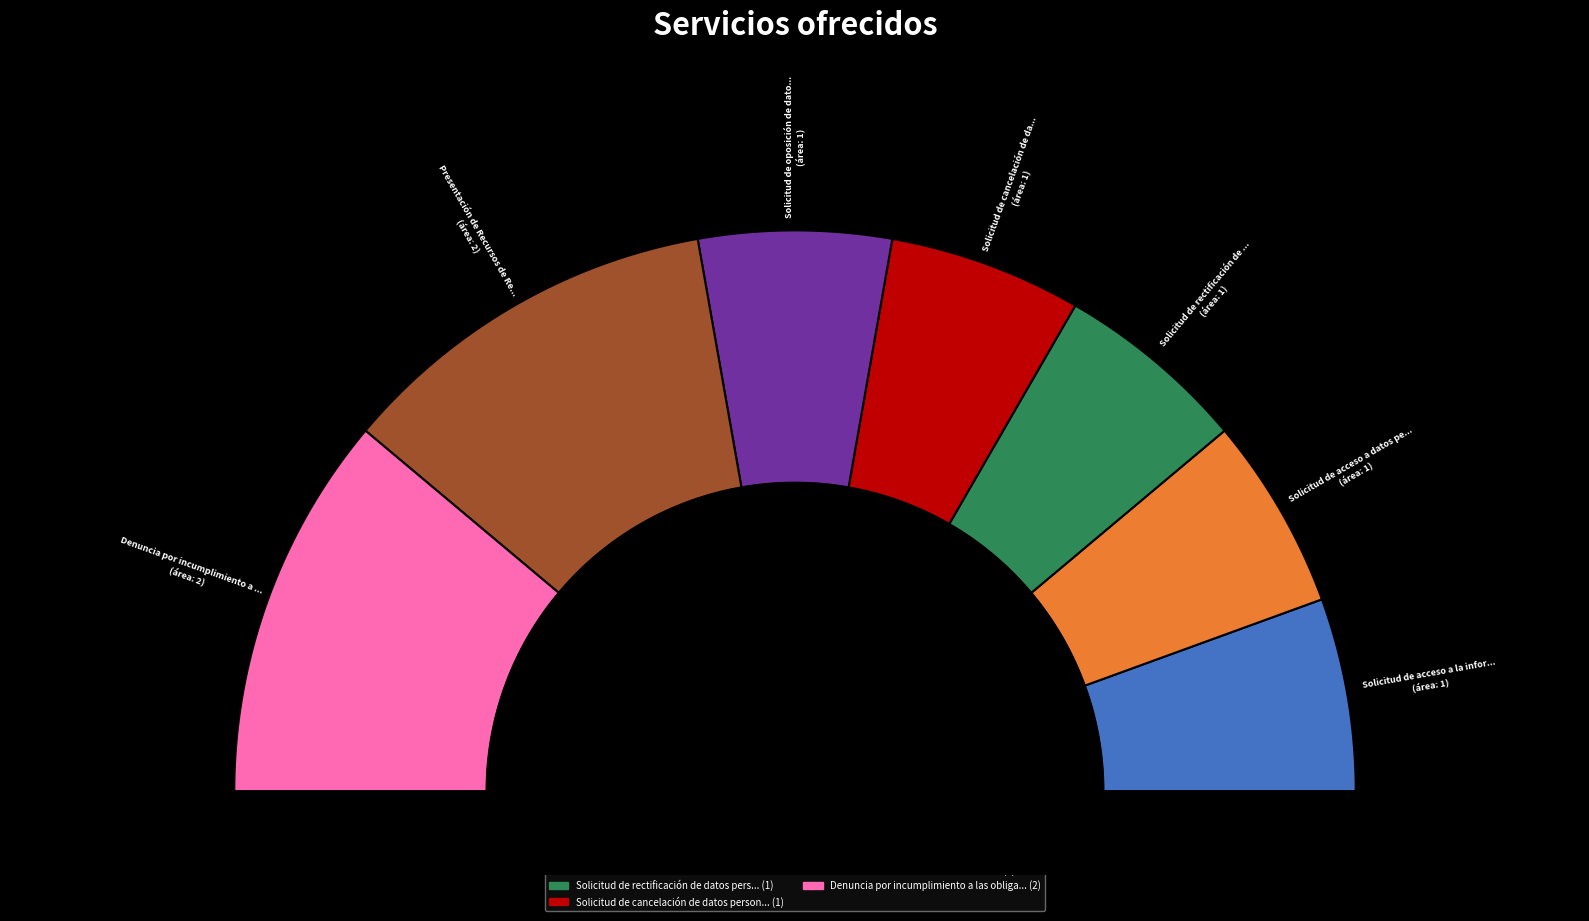

True or false: Presentación de Recursos de Revisión accounts for 14% of the total.

False